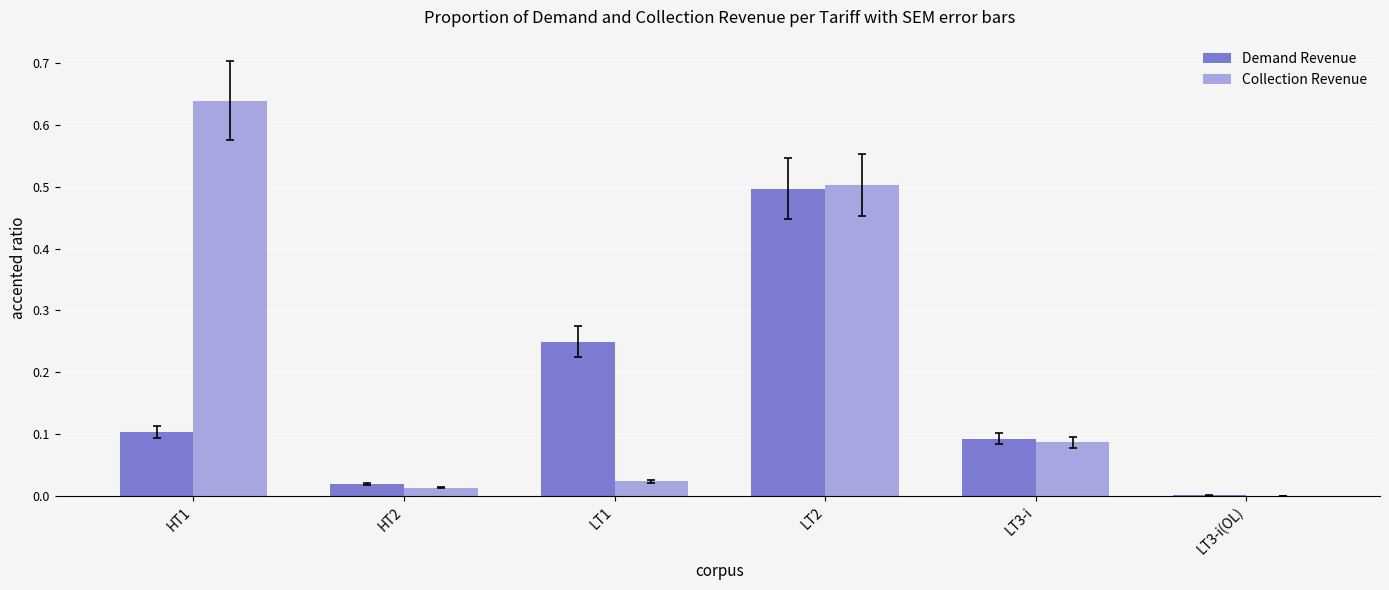

Is the value of Collection Revenue at LT1 greater than the value of Demand Revenue at LT3-i(OL)?

Yes